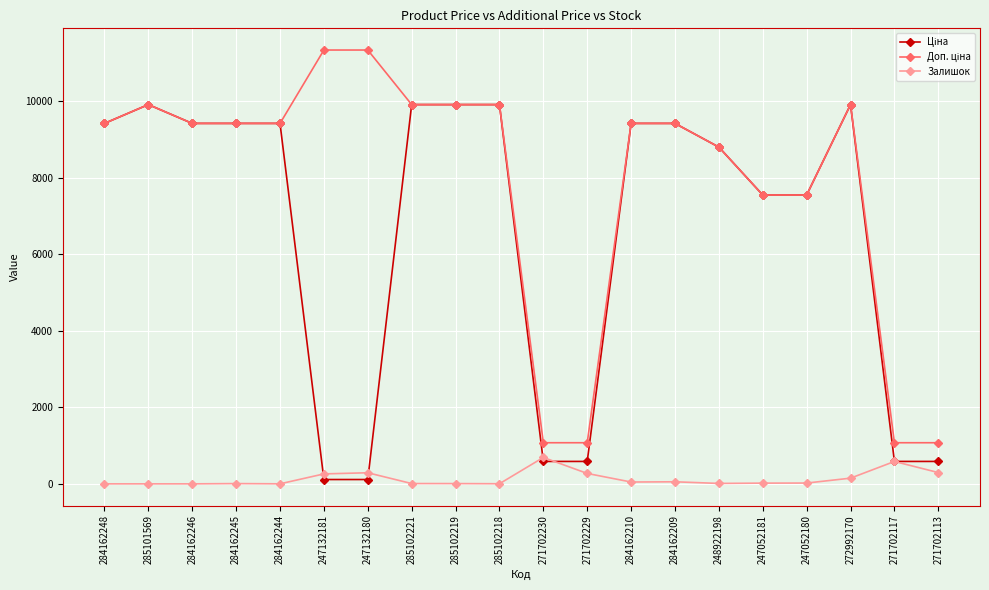

The value of Залишок at 284162246 is 0.0. True or false?

True